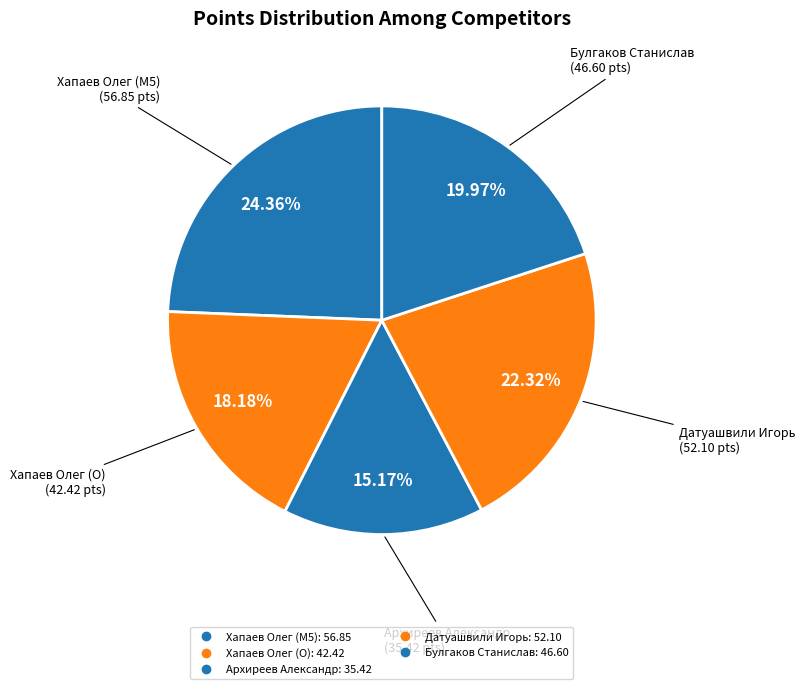

Count the number of slices in the pie.

5